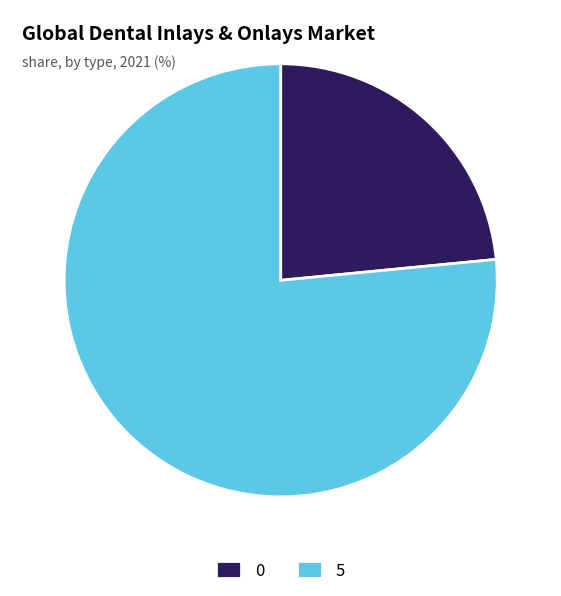

Which category has the biggest portion of the pie?

5